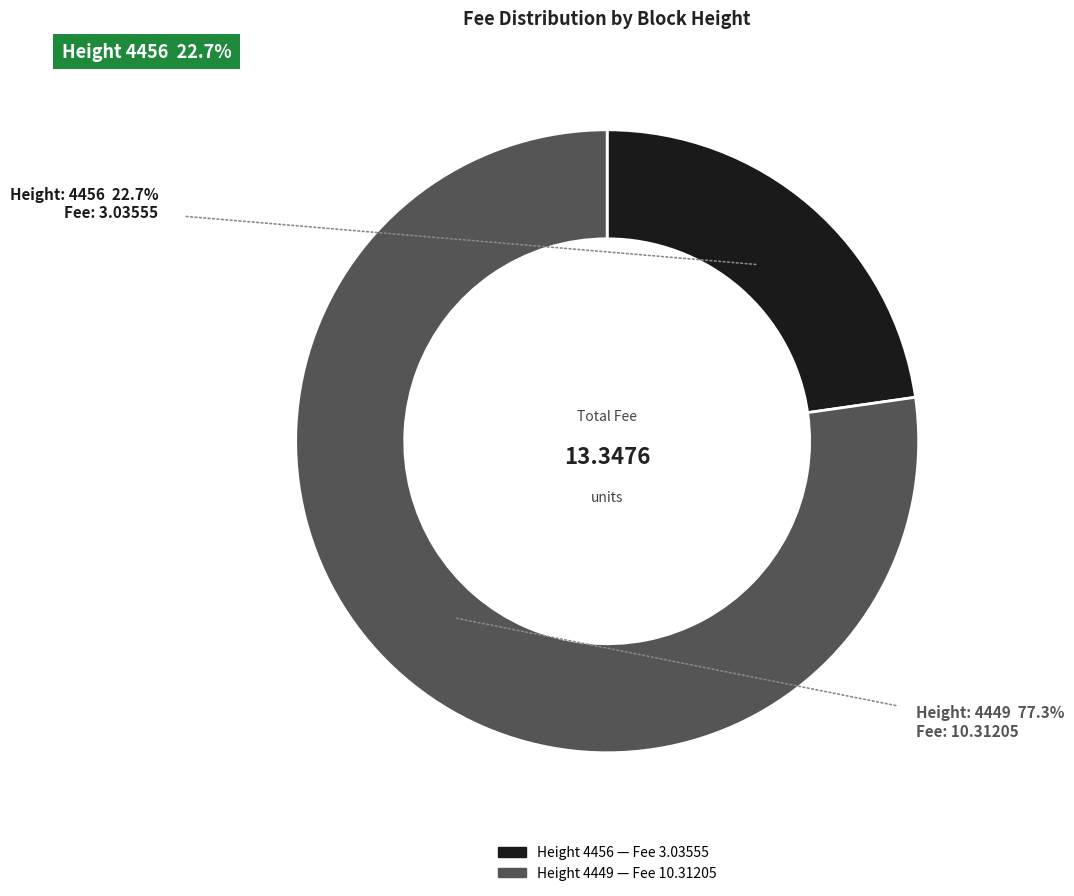

Does any single category account for the majority?

Yes